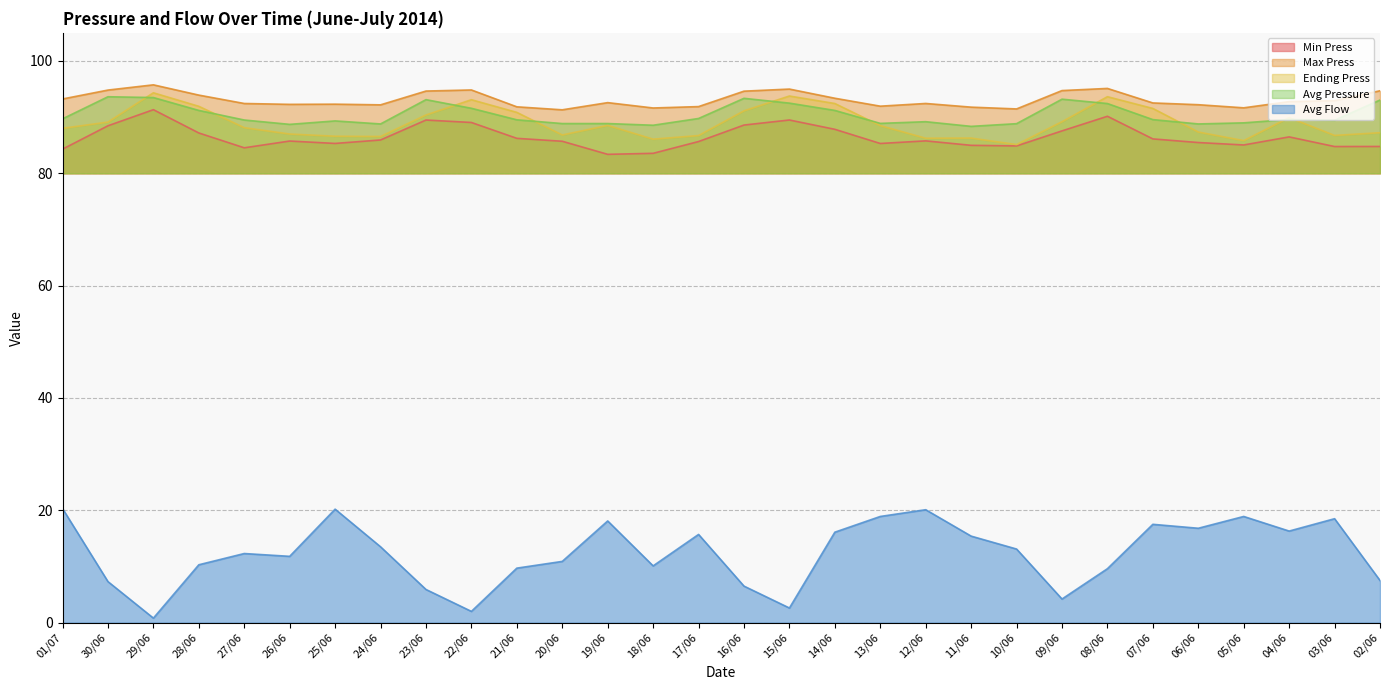

What is the spread (max minus min) of values at 28/06?

83.6